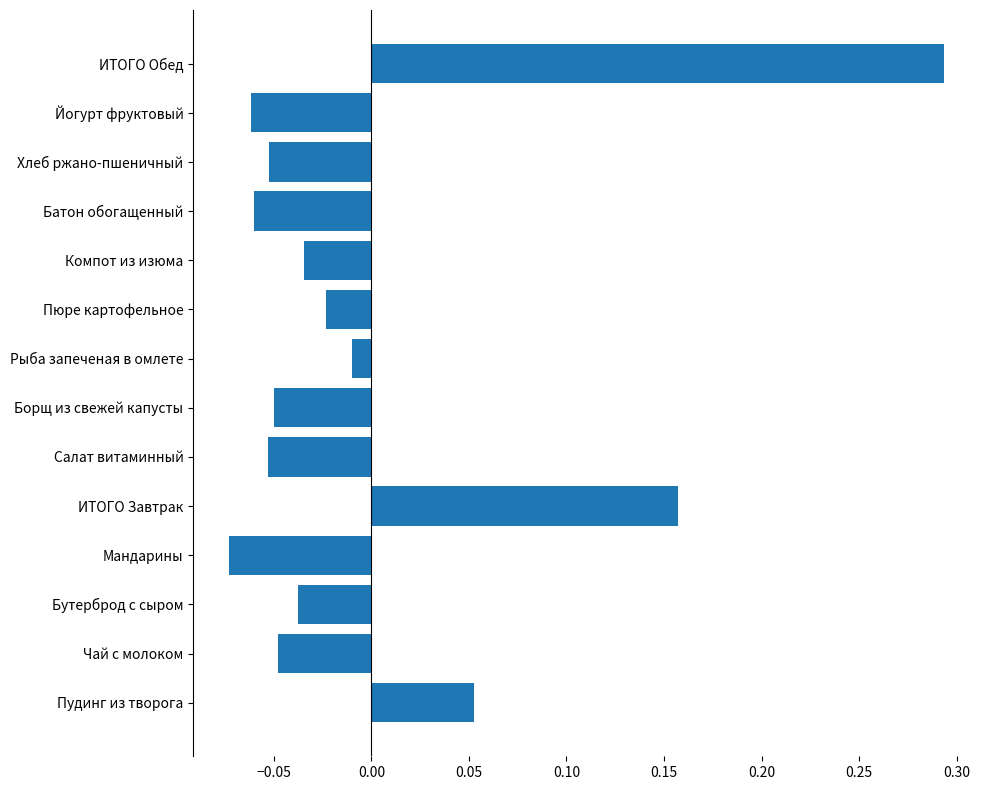

What is the difference between the maximum and minimum values?

0.4